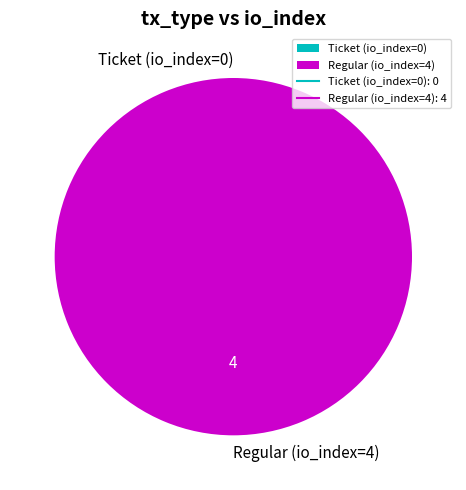

To the nearest percent, what is the difference between the largest and smallest slice percentages?

100%